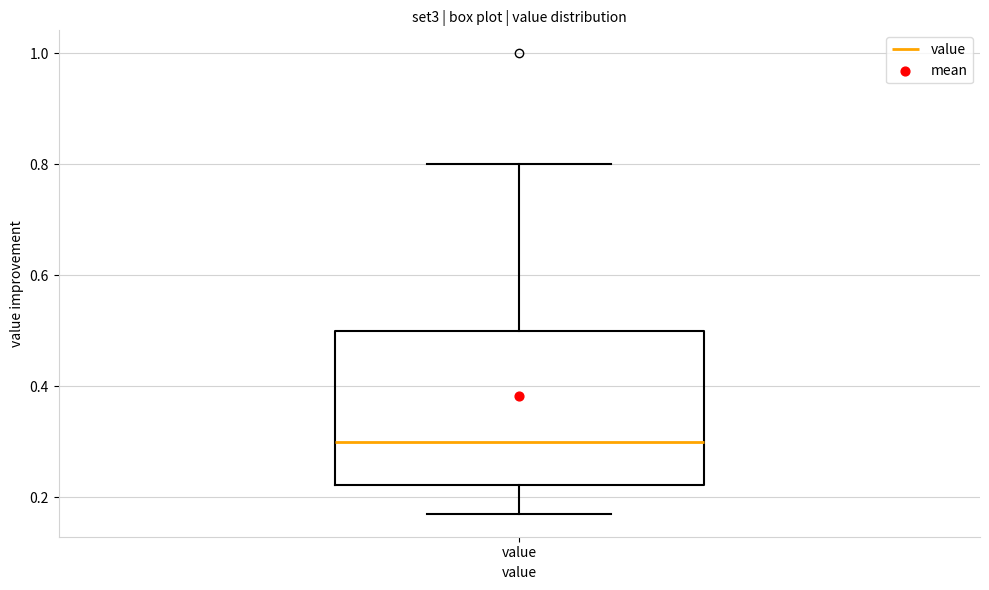

Where does the median line of the box for value sit on the y-axis? The values are not printed on the chart, so give them approximately, as read against the axis.

0.30